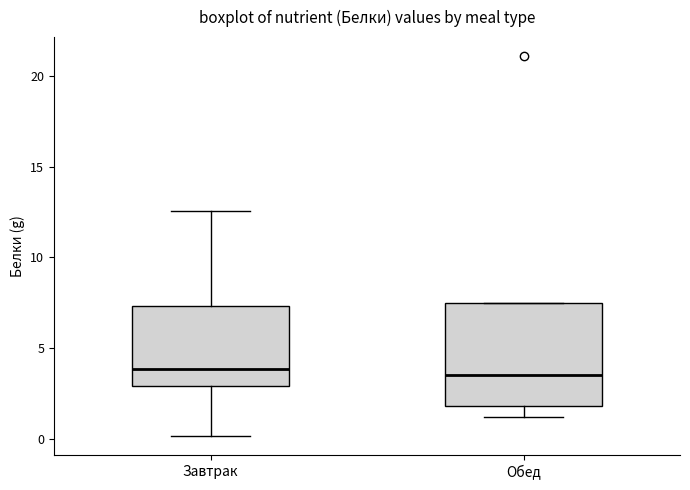

Reading left to right, read every box against the y-axis: the position of its median line, the range the box covers, and the ends of its whiskers. The values are not printed on the chart, so give them approximately, as read against the axis.

Завтрак: median 4.0, box 3.0 to 7.5, whiskers 0.0 to 12.5
Обед: median 3.5, box 2.0 to 7.5, whiskers 1.0 to 7.5